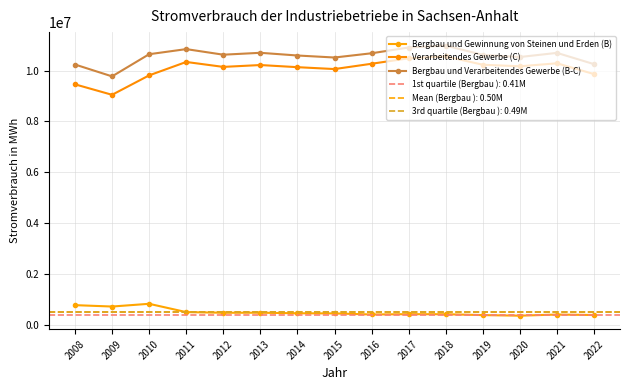

What is the difference between the maximum and second lowest values in the Verarbeitendes Gewerbe (C) series?

1099399